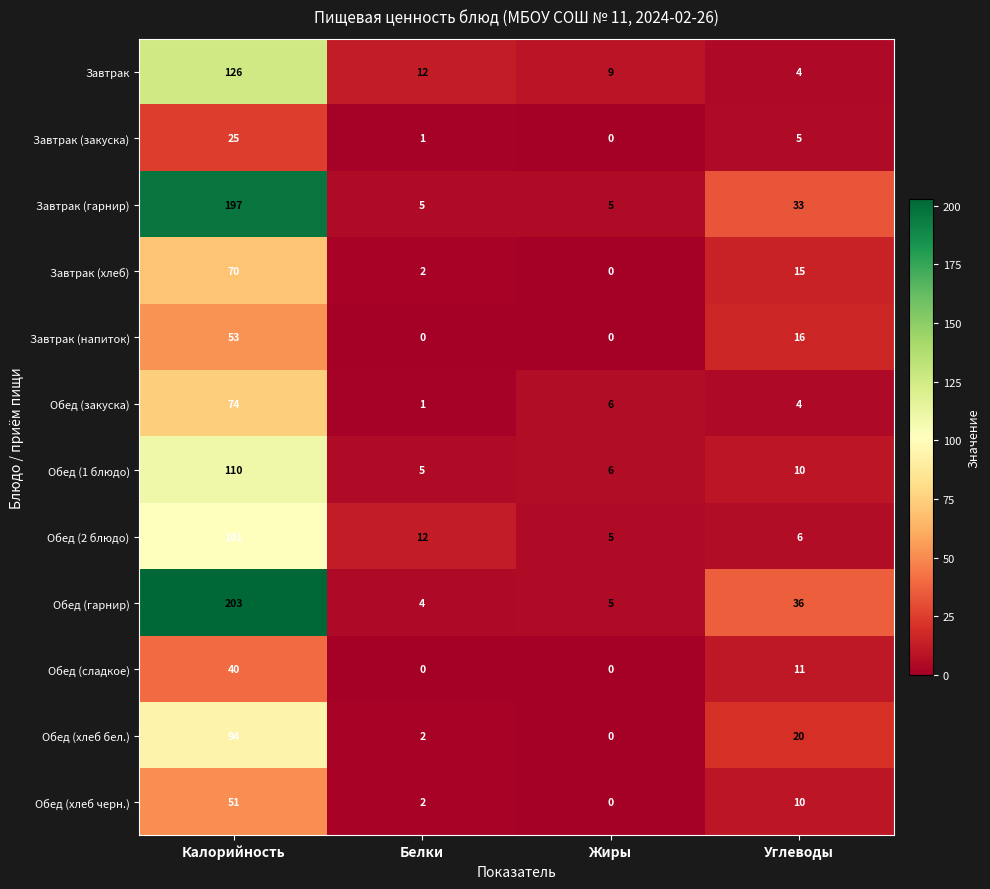

Which series changed the most between Калорийность and Белки?

Обед (гарнир)